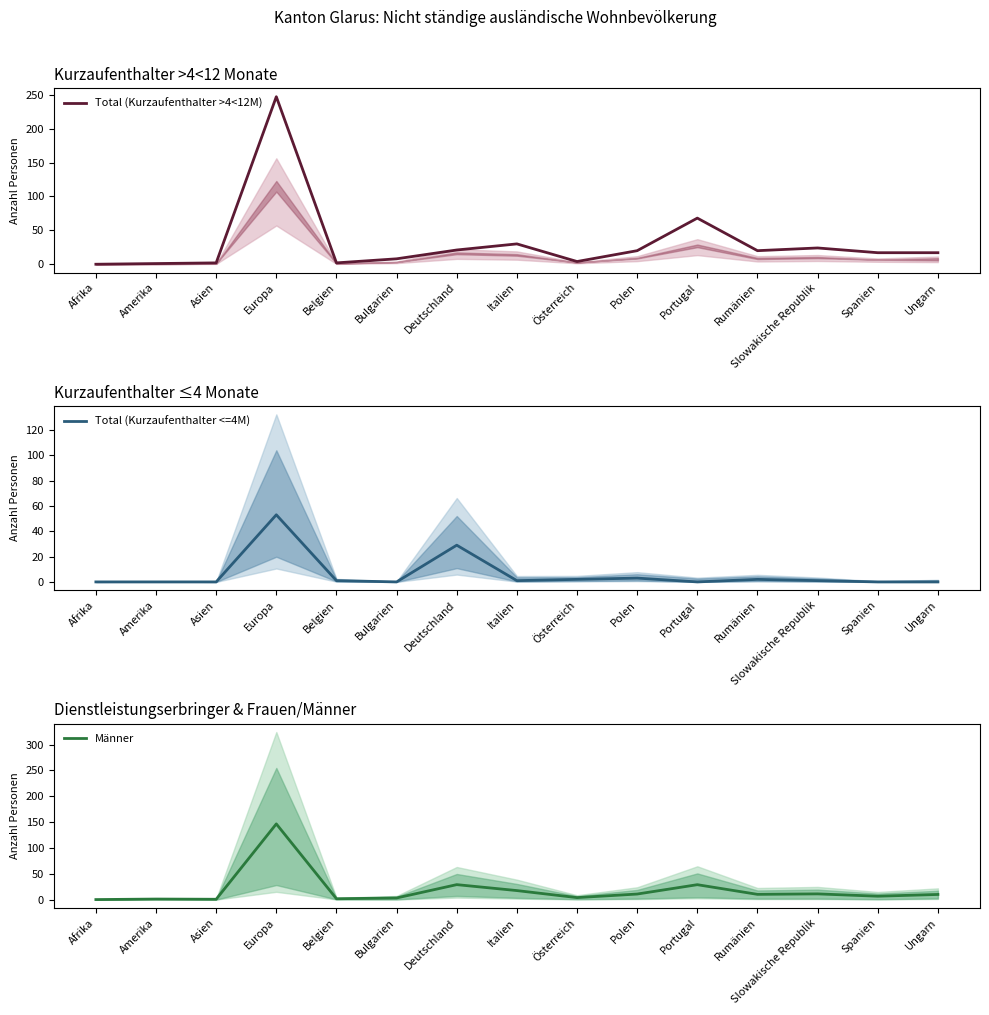

What is the difference between the second highest and minimum values in the Total (Kurzaufenthalter >4<12M) series?

68.0